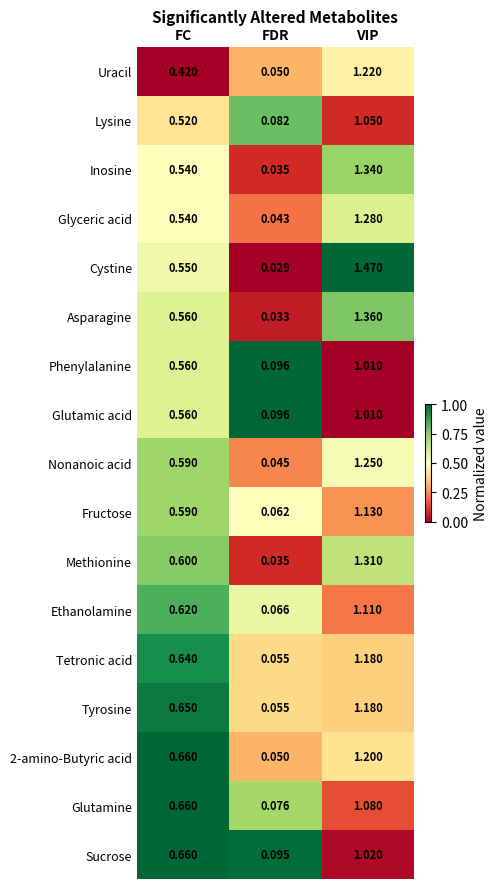

Rank the categories by 2-amino-Butyric acid value from highest to lowest.

VIP, FC, FDR